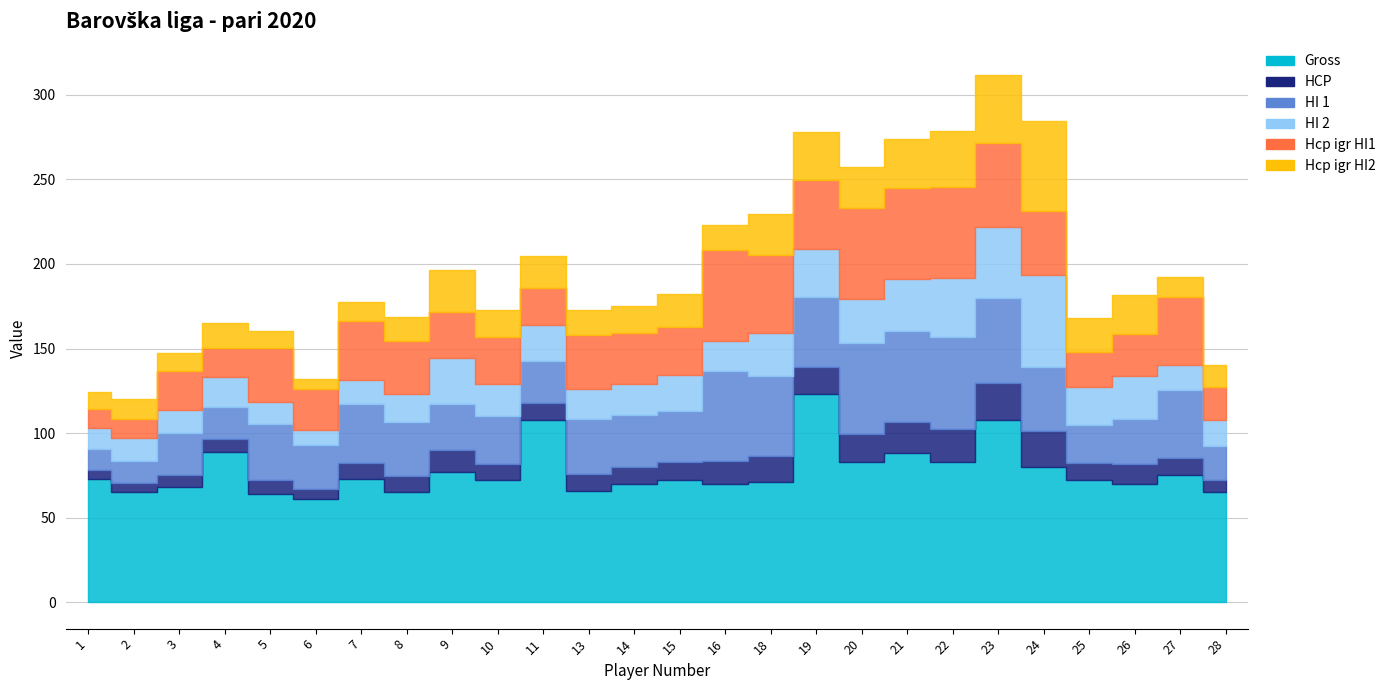

What is the value of the Gross point at the 20th from the left?

83.0